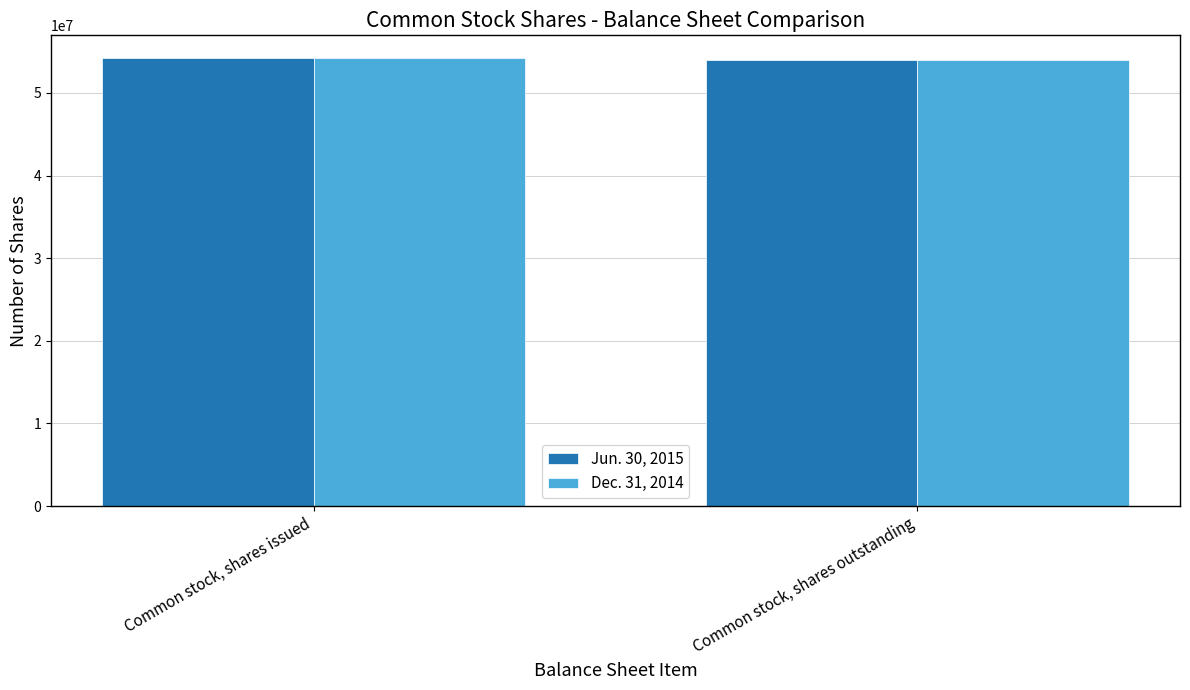

What is the total value across all series at Common stock, shares outstanding?

108083658